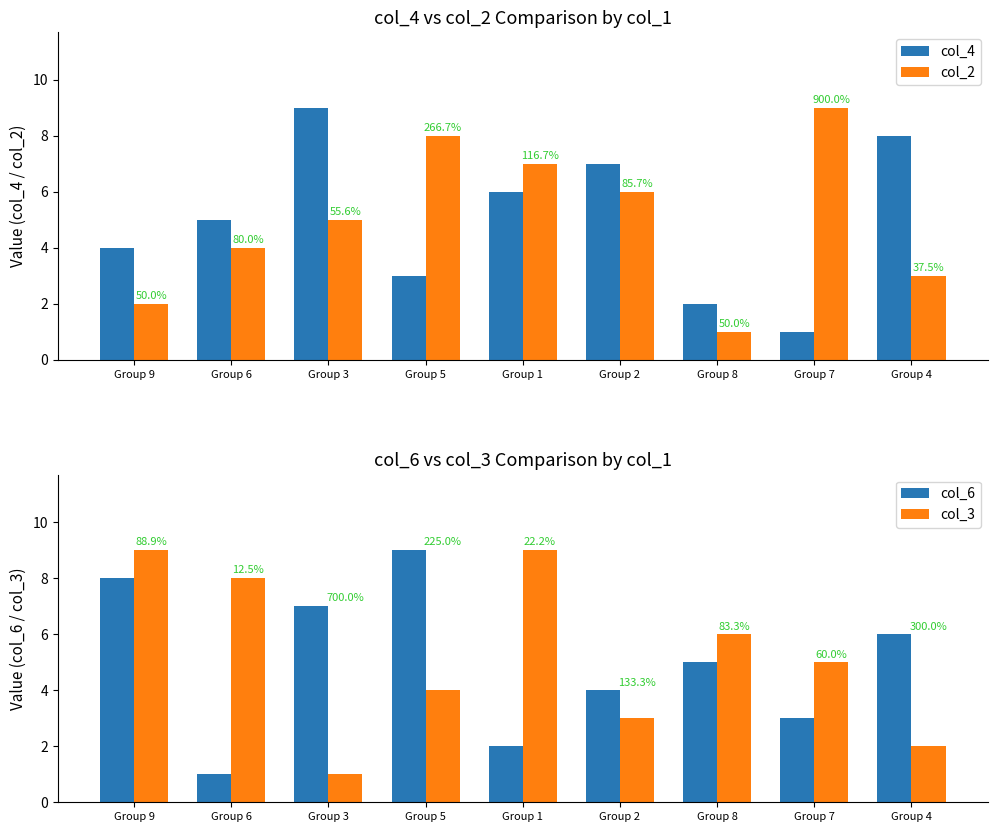

At which label does col_4 reach its minimum?

Group 7